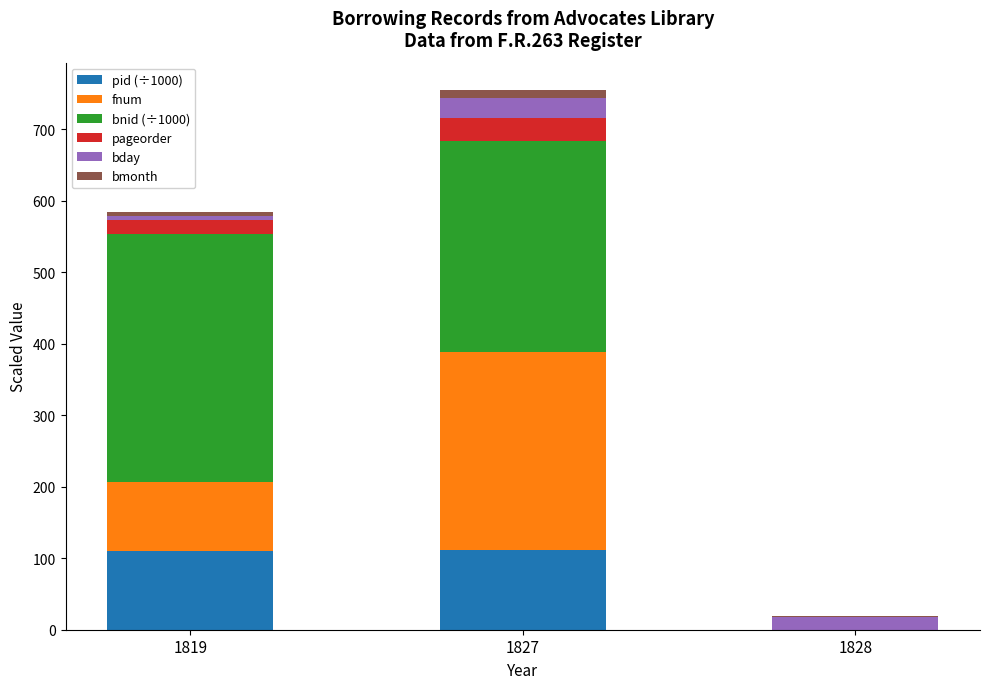

How many series are shown in this chart?

6